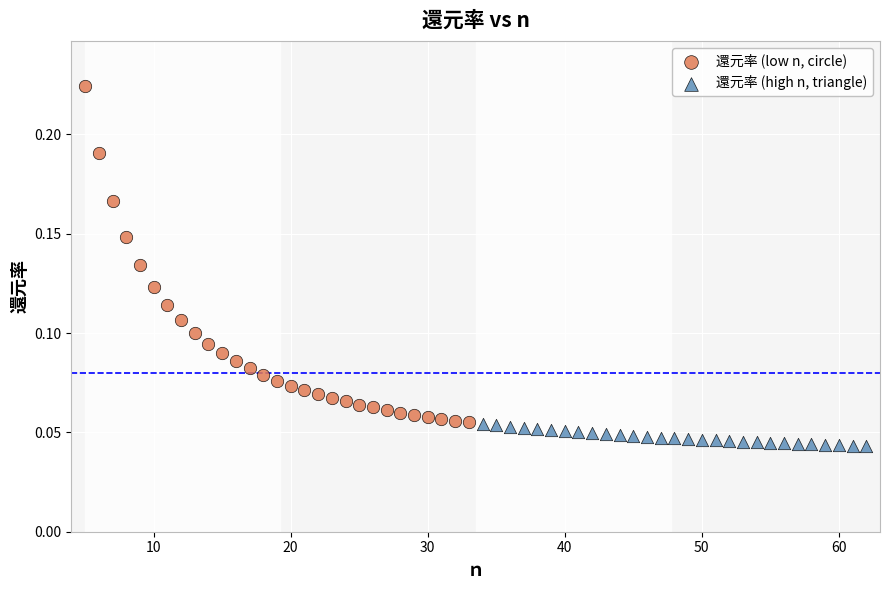

Which series has the largest Y range (max minus min)?

還元率 (low n, circle)